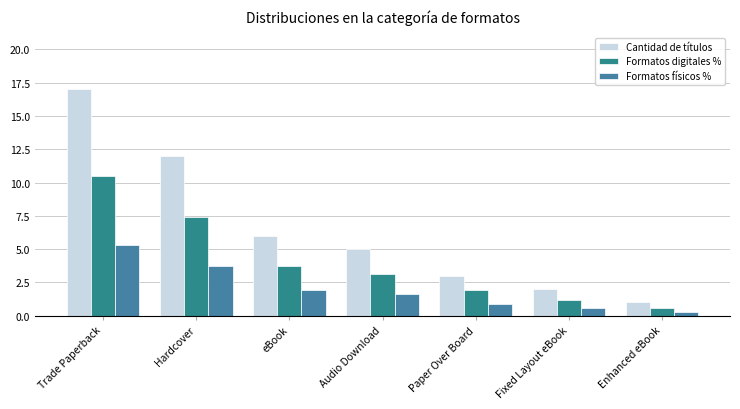

At which category does the chart reach its minimum across all series?

Enhanced eBook